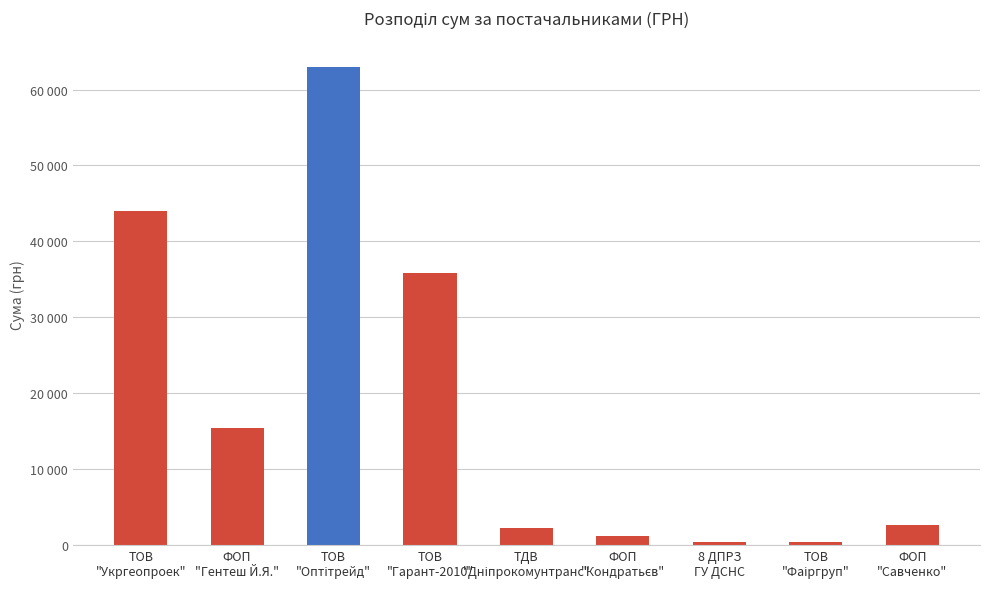

Between ТОВ
"Гарант-2010" and ФОП
"Кондратьєв", which is larger?

ТОВ
"Гарант-2010"